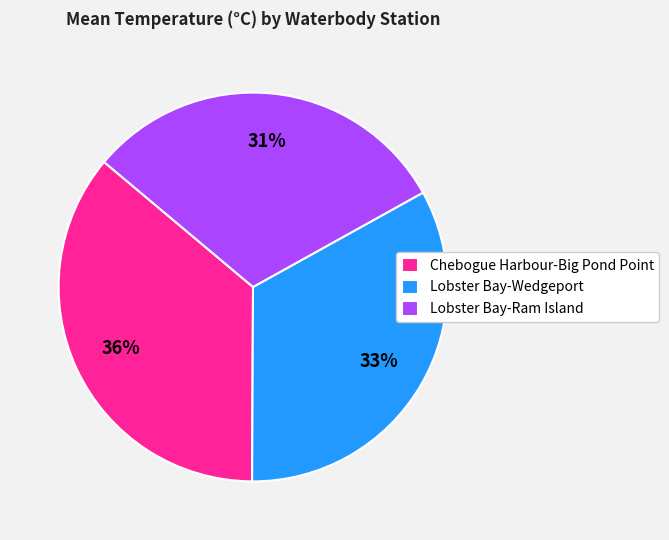

To the nearest percent, what is the difference between the Lobster Bay-Wedgeport and Chebogue Harbour-Big Pond Point slice percentages?

3%